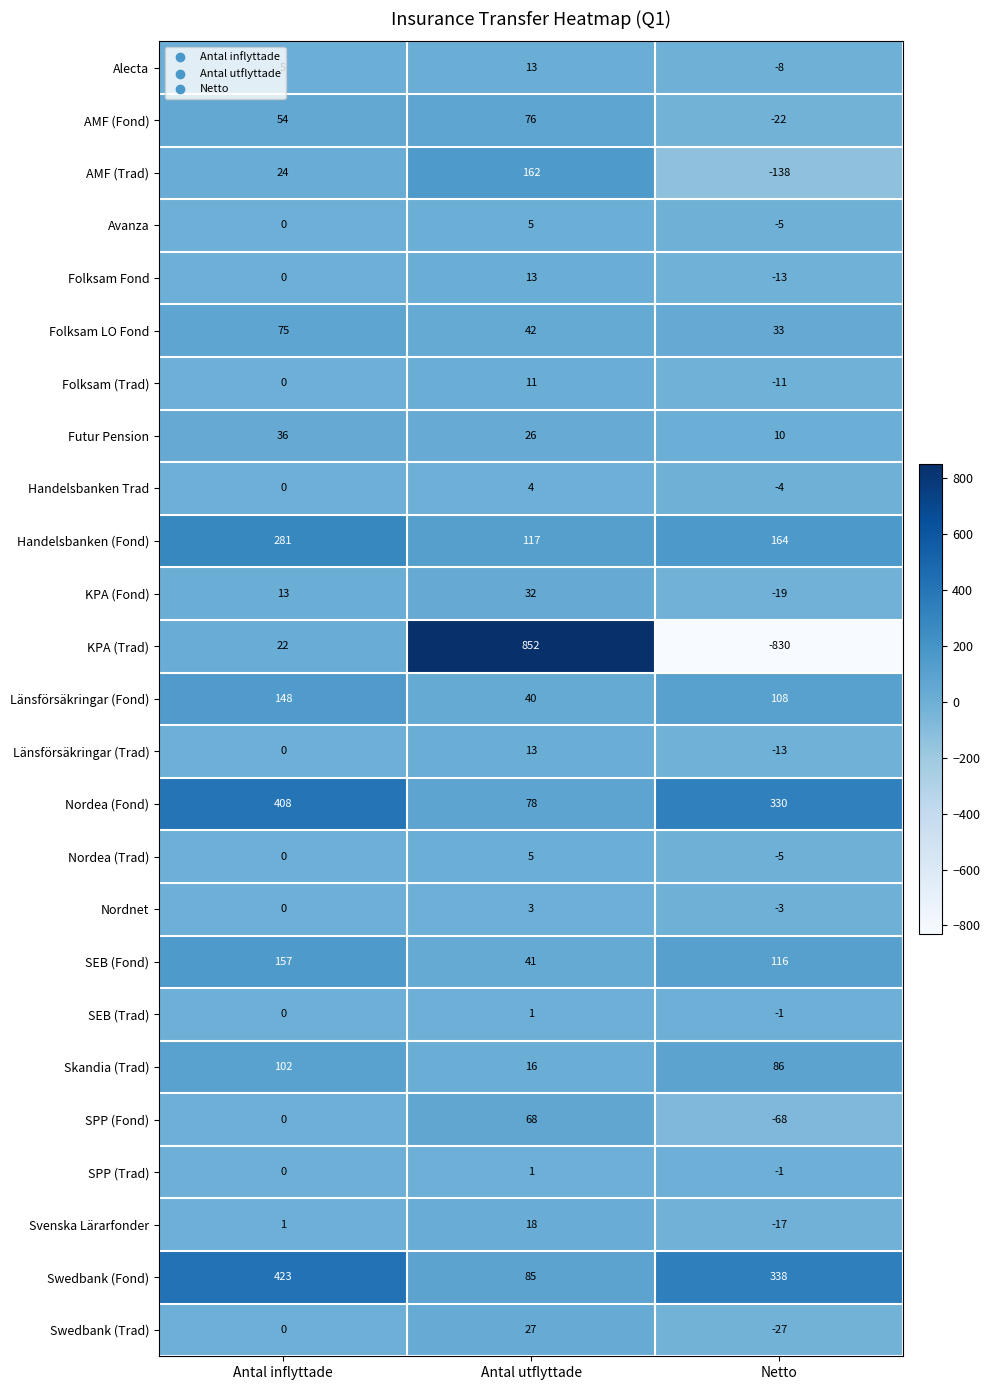

At which label does KPA (Fond) reach its peak?

Antal utflyttade